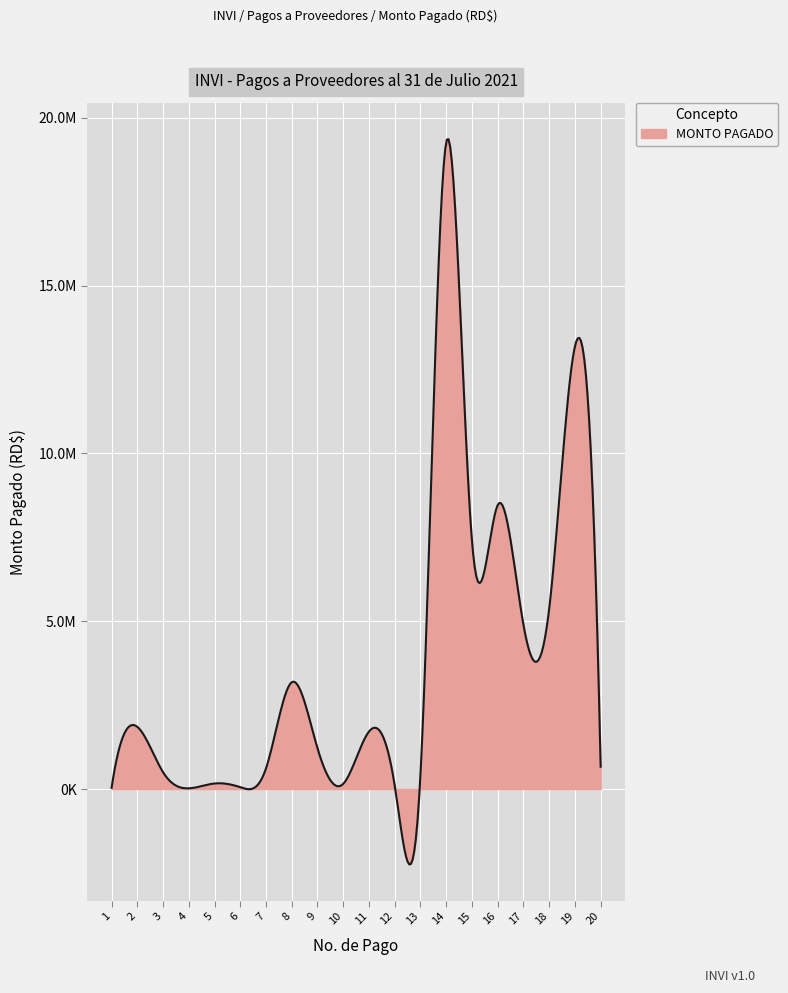

Is this an area chart (filled region under the line)?

Yes